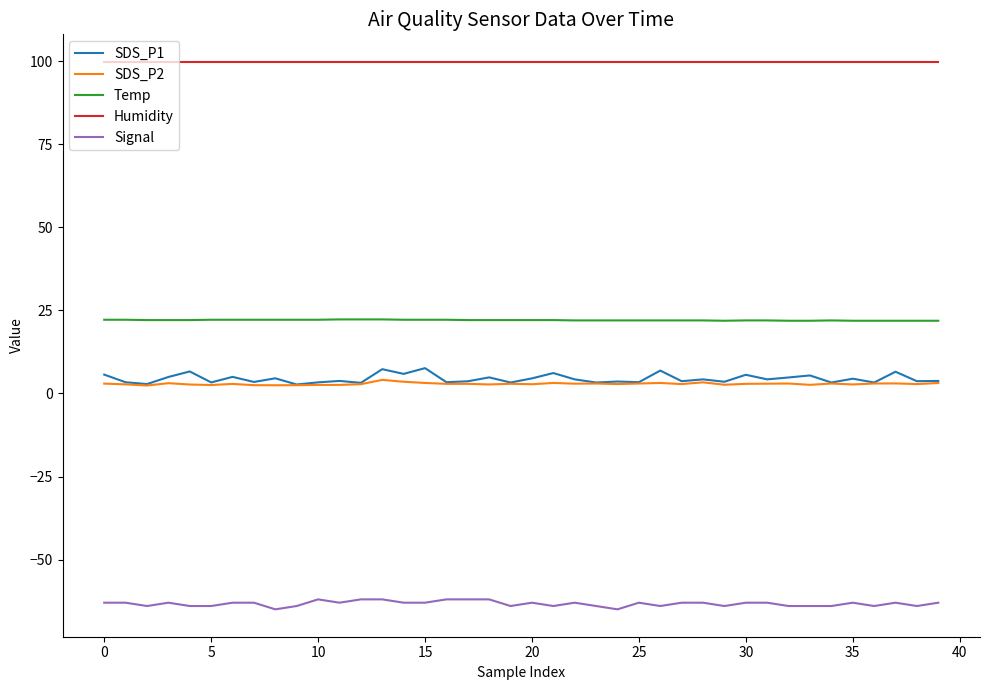

Which series has the largest total across all categories?

Humidity